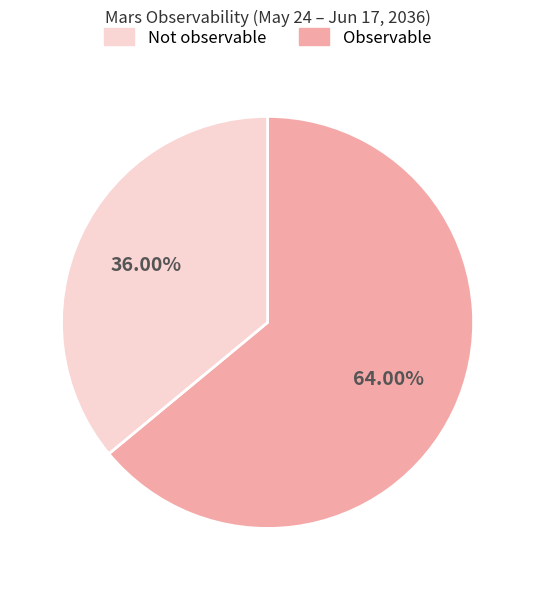

Is there a majority slice in this chart?

Yes